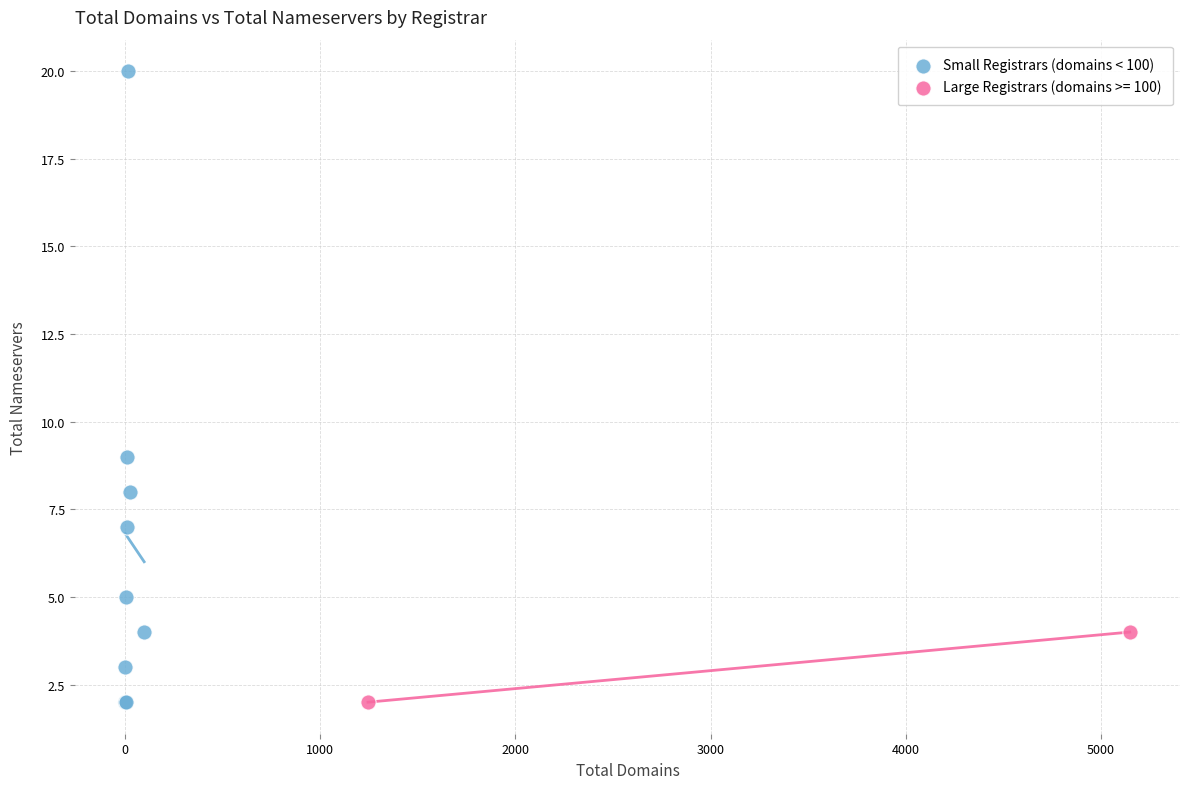

What are all the series names shown in the legend?

Small Registrars (domains < 100), Large Registrars (domains >= 100)